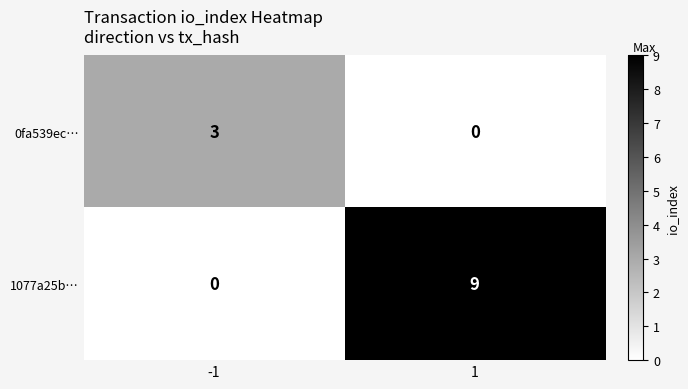

Between -1 and 1, which series saw the biggest shift?

1077a25b…